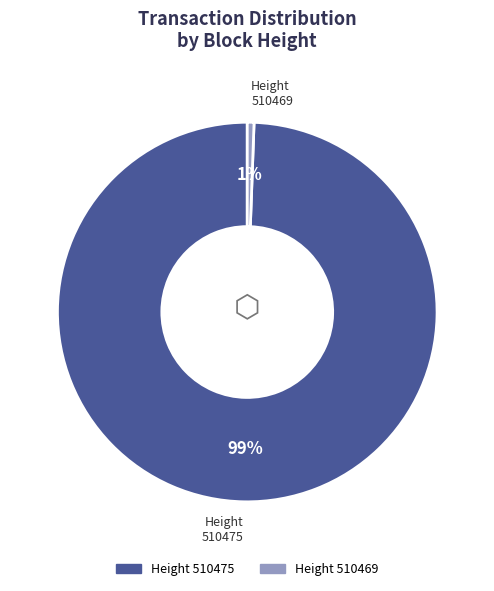

Count the number of slices in the pie.

2